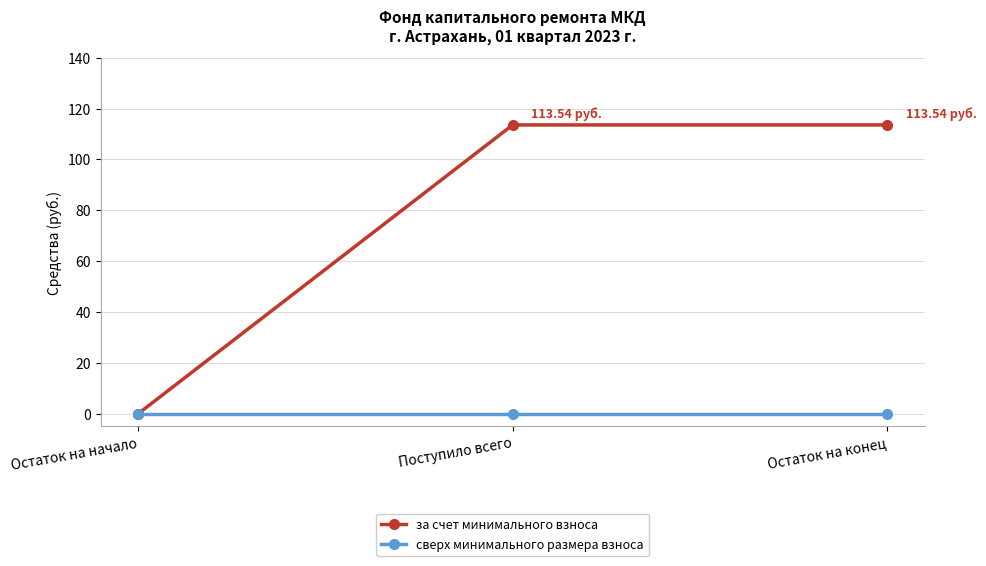

Which series has the largest total across all categories?

за счет минимального взноса